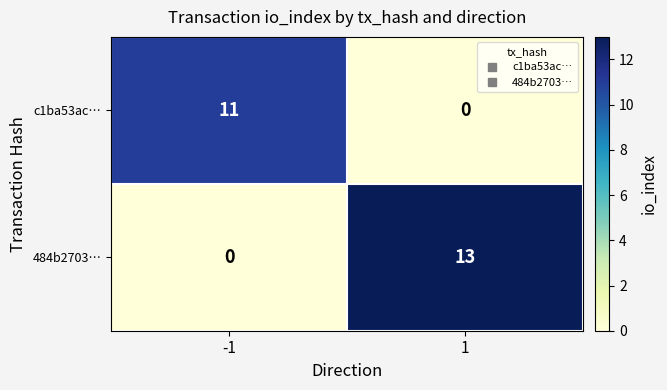

List the labels in order of c1ba53ac… value, smallest first.

1, -1